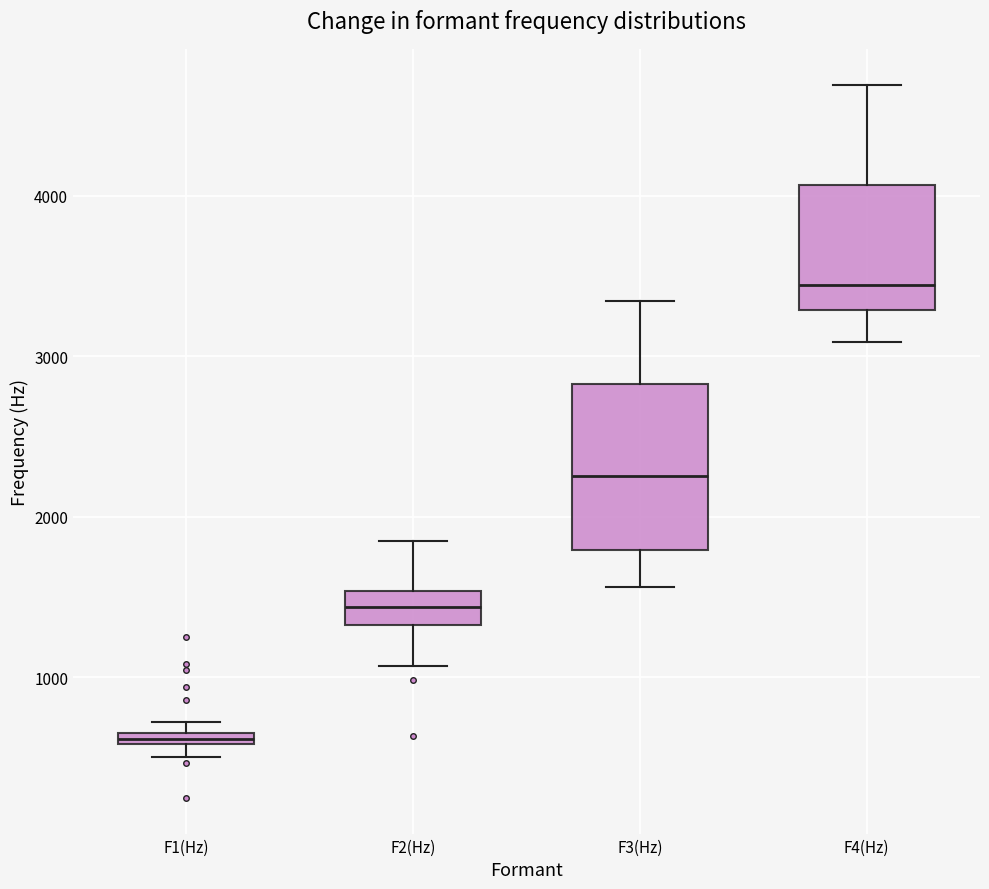

Which box is the tallest, from its lower edge to its upper edge?

F3(Hz)